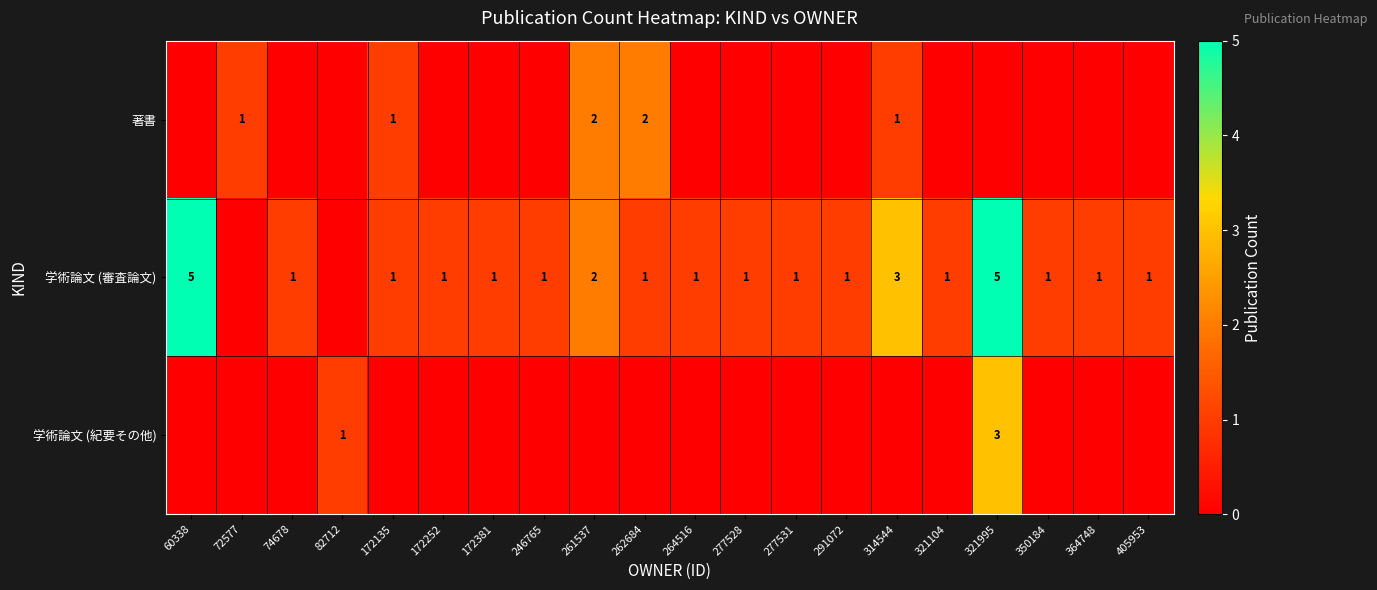

The 学術論文 (審査論文) series shows 1 at 277528. True or false?

True